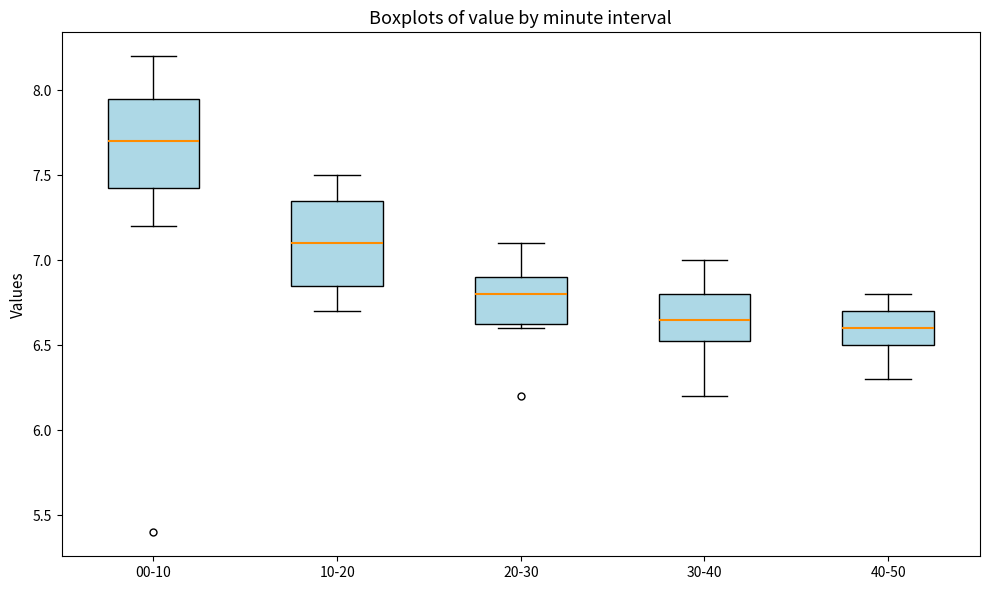

Reading left to right, read every box against the y-axis: the position of its median line, the range the box covers, and the ends of its whiskers. The values are not printed on the chart, so give them approximately, as read against the axis.

00-10: median 7.70, box 7.45 to 7.95, whiskers 7.20 to 8.20
10-20: median 7.10, box 6.85 to 7.35, whiskers 6.70 to 7.50
20-30: median 6.80, box 6.65 to 6.90, whiskers 6.60 to 7.10
30-40: median 6.65, box 6.55 to 6.80, whiskers 6.20 to 7.00
40-50: median 6.60, box 6.50 to 6.70, whiskers 6.30 to 6.80